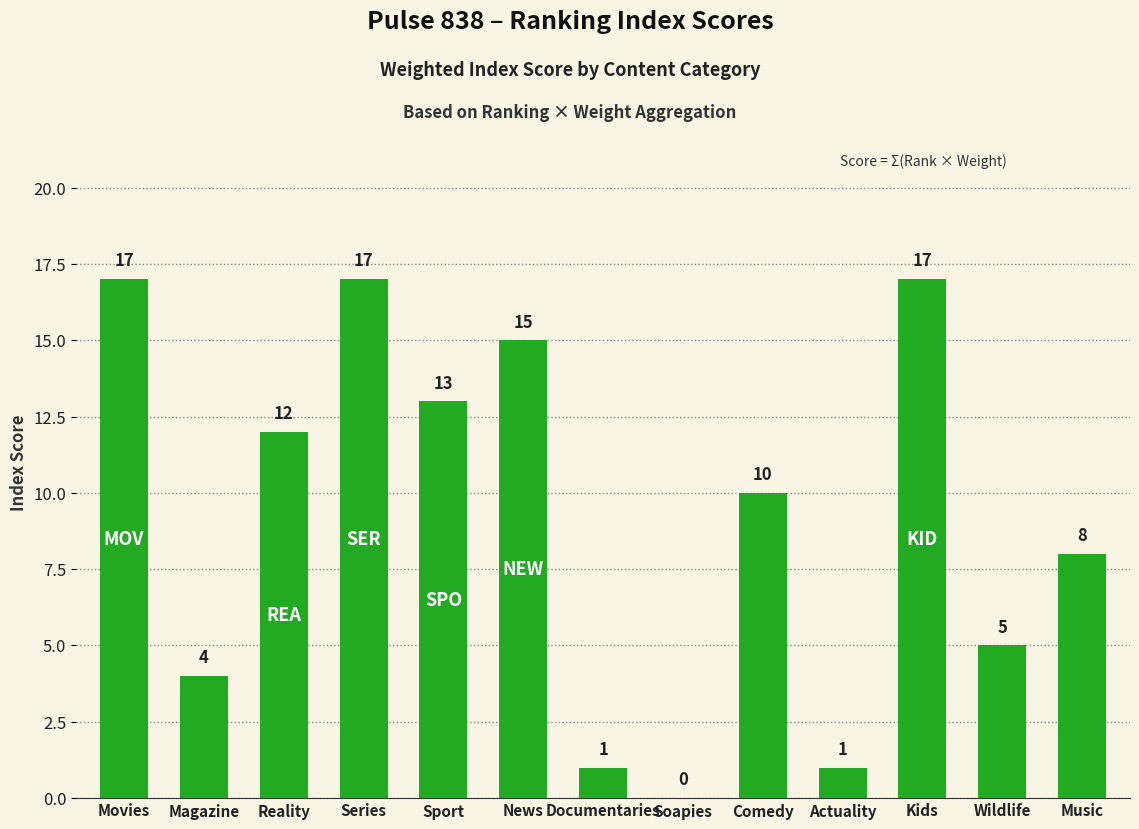

What is the change in value from Movies to Music?

-9